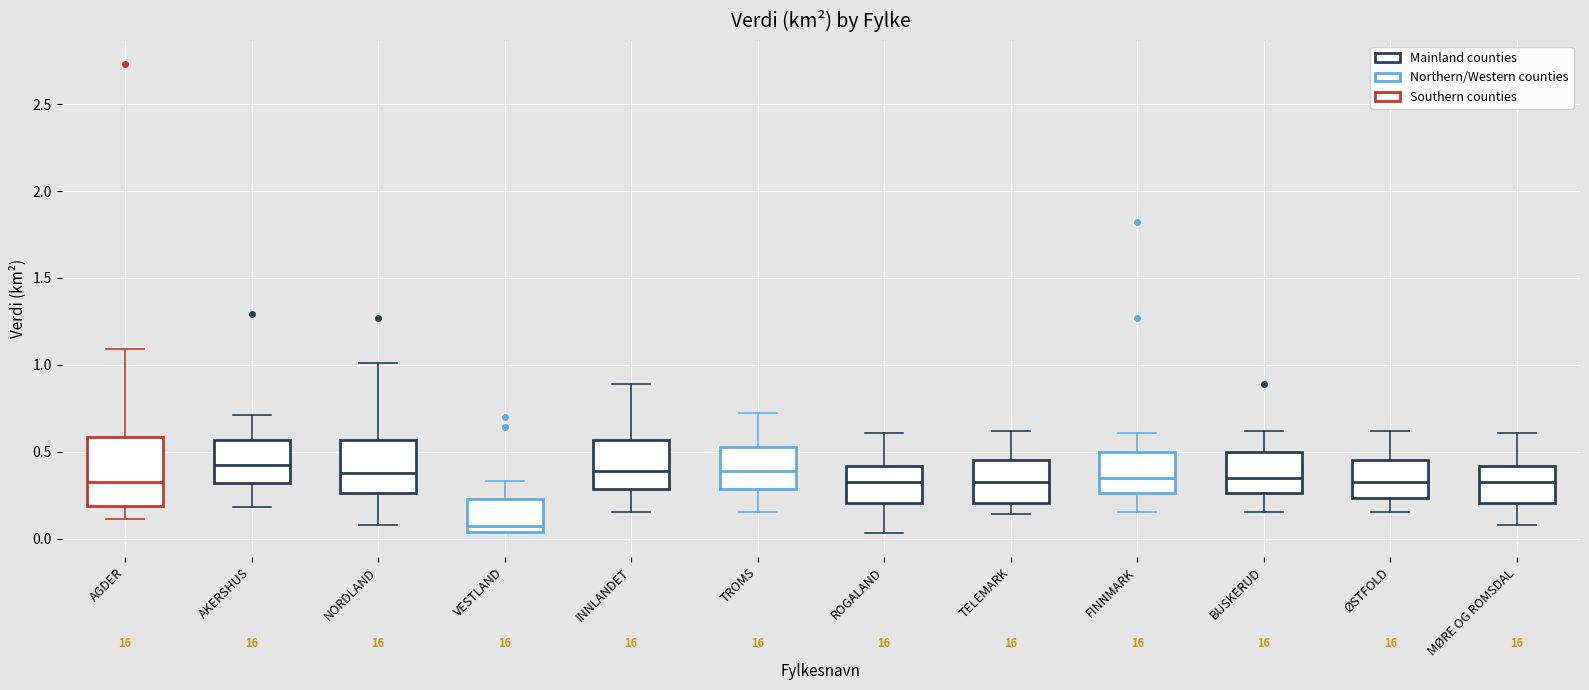

Where is the lower edge of the box for ØSTFOLD on the y-axis? The values are not printed on the chart, so give them approximately, as read against the axis.

0.25